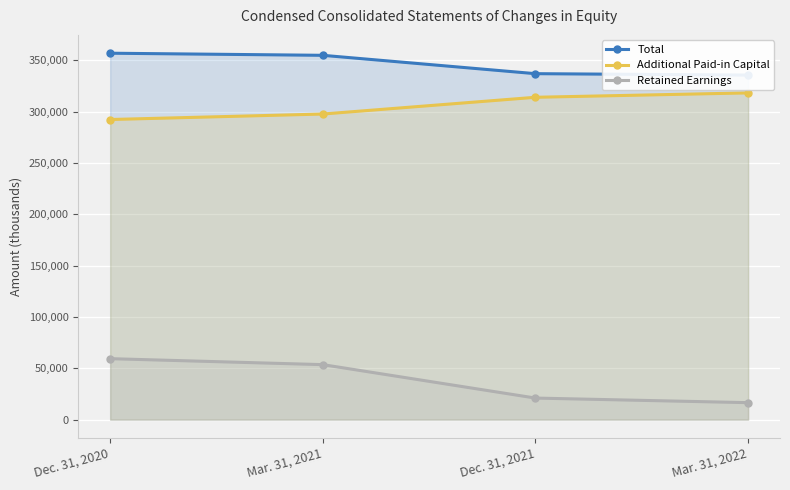

What is the difference between the maximum and minimum values in the Additional Paid-in Capital series?

25922